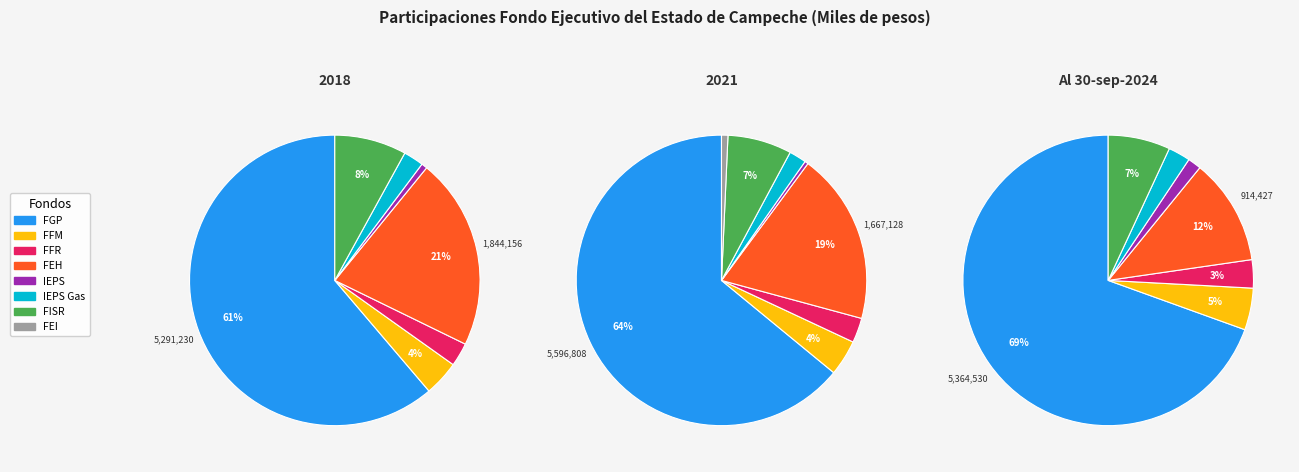

Is there any slice that represents more than half of the pie?

Yes